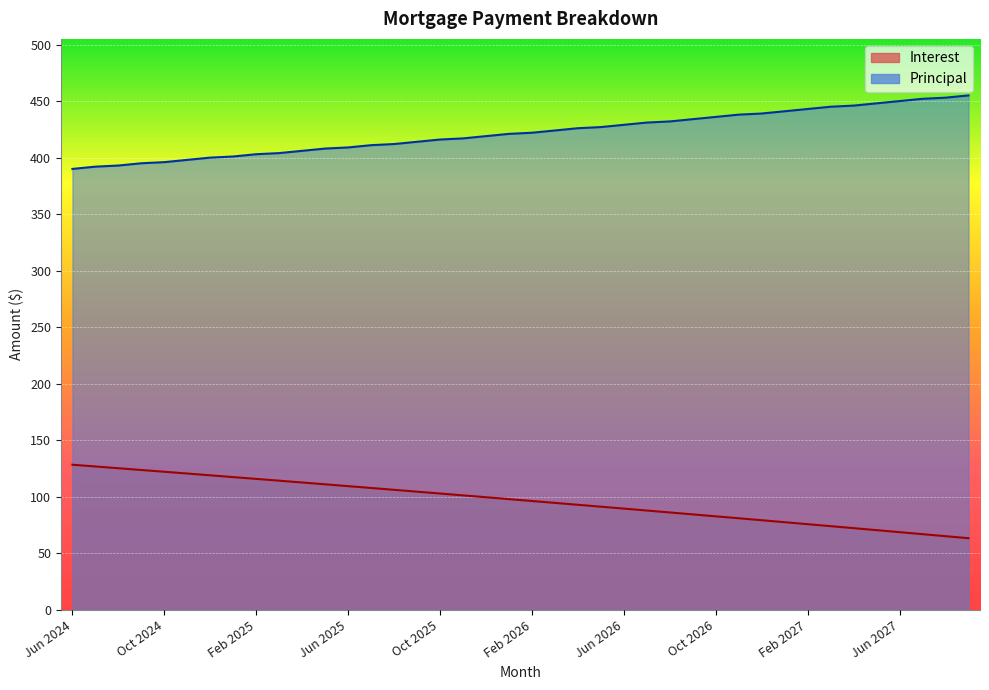

Rank the series by their maximum value, from highest to lowest.

Principal, Interest